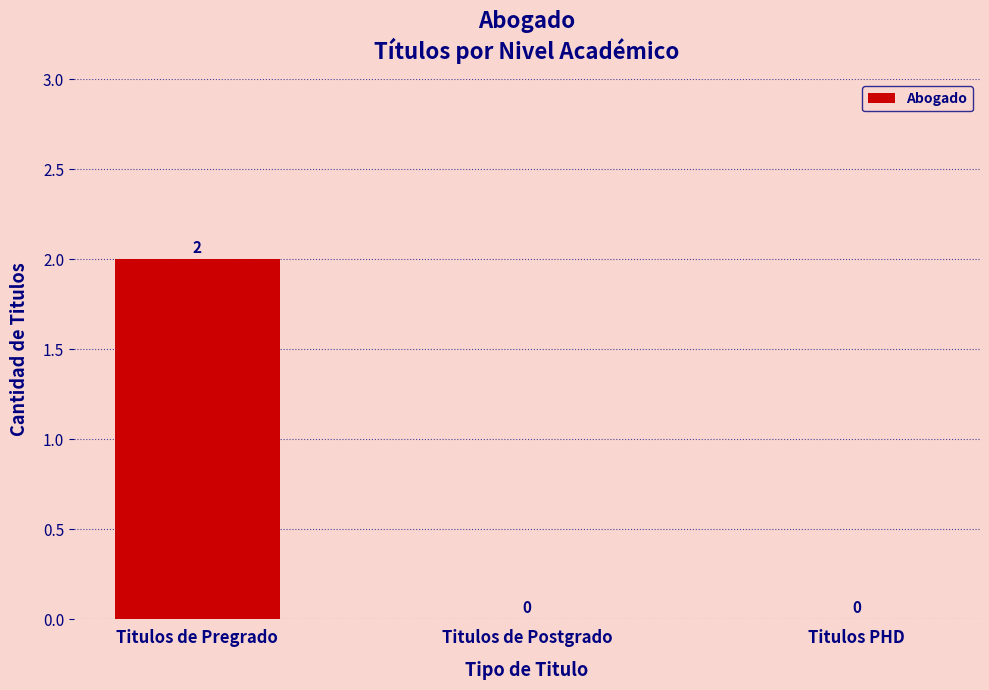

Reading left to right, list all the values displayed in this chart.

Titulos de Pregrado=2	Titulos de Postgrado=0	Titulos PHD=0